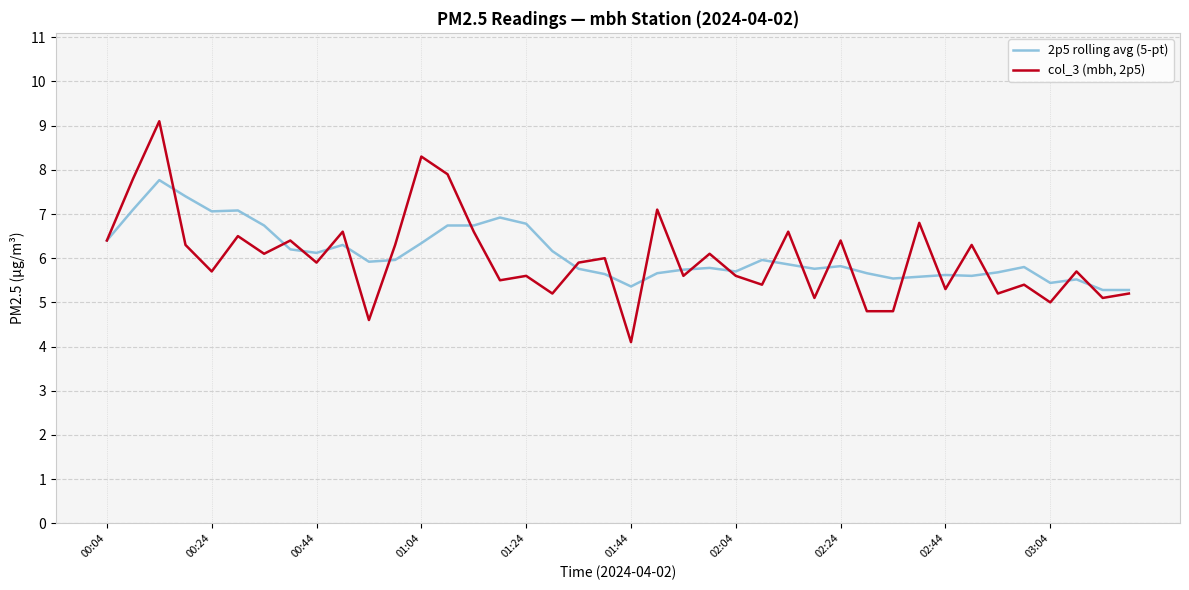

Rank the series by their maximum value, from highest to lowest.

col_3 (mbh, 2p5), 2p5 rolling avg (5-pt)